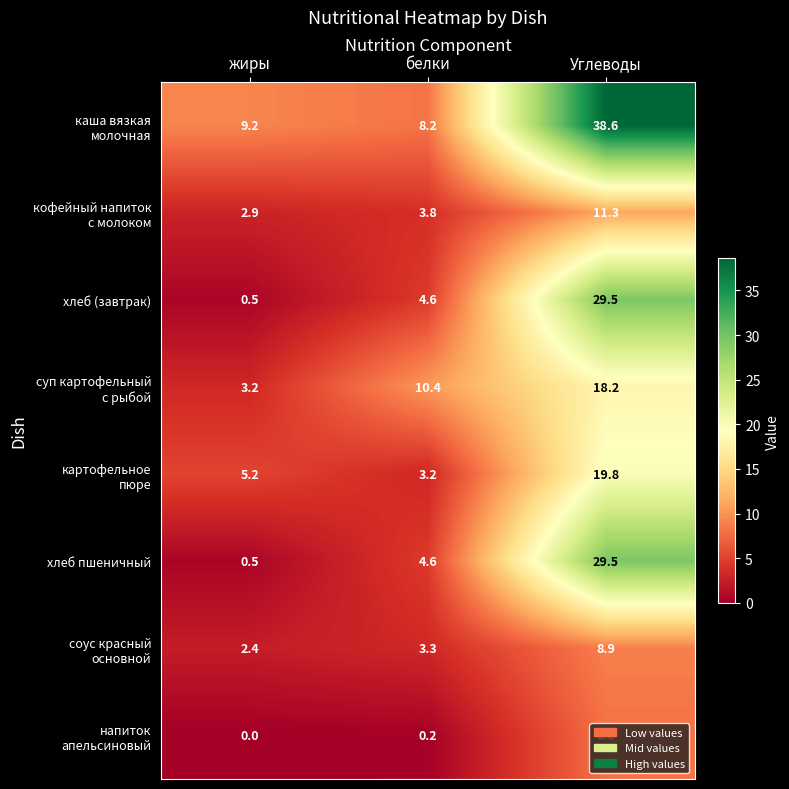

At which category is the sum across all series the highest?

Углеводы